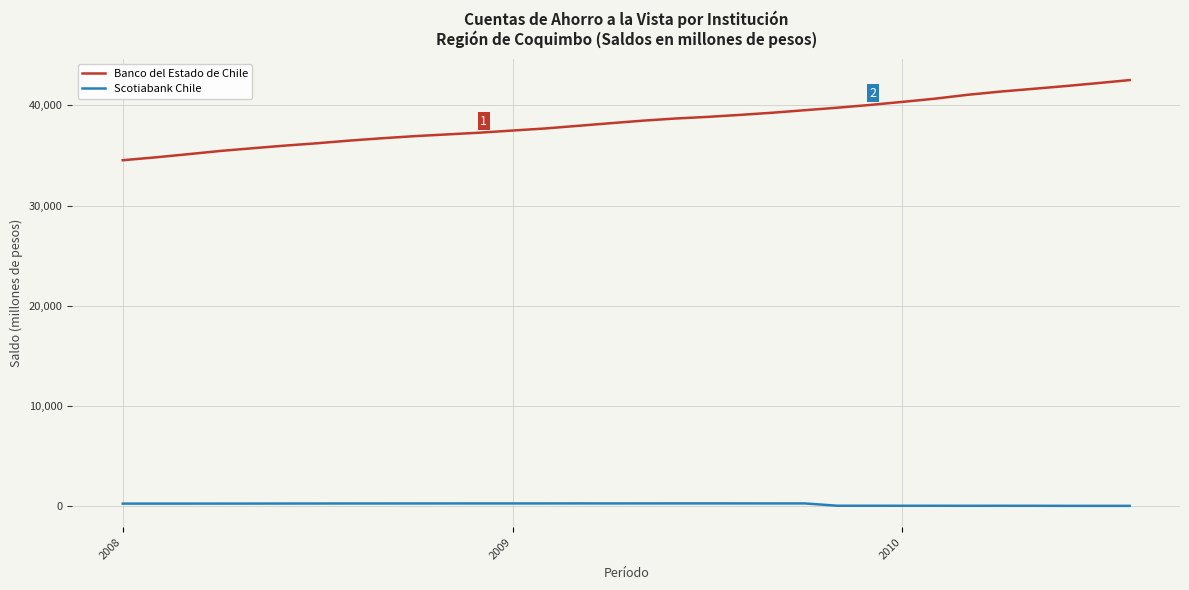

Which series has the largest range (max minus min)?

Banco del Estado de Chile